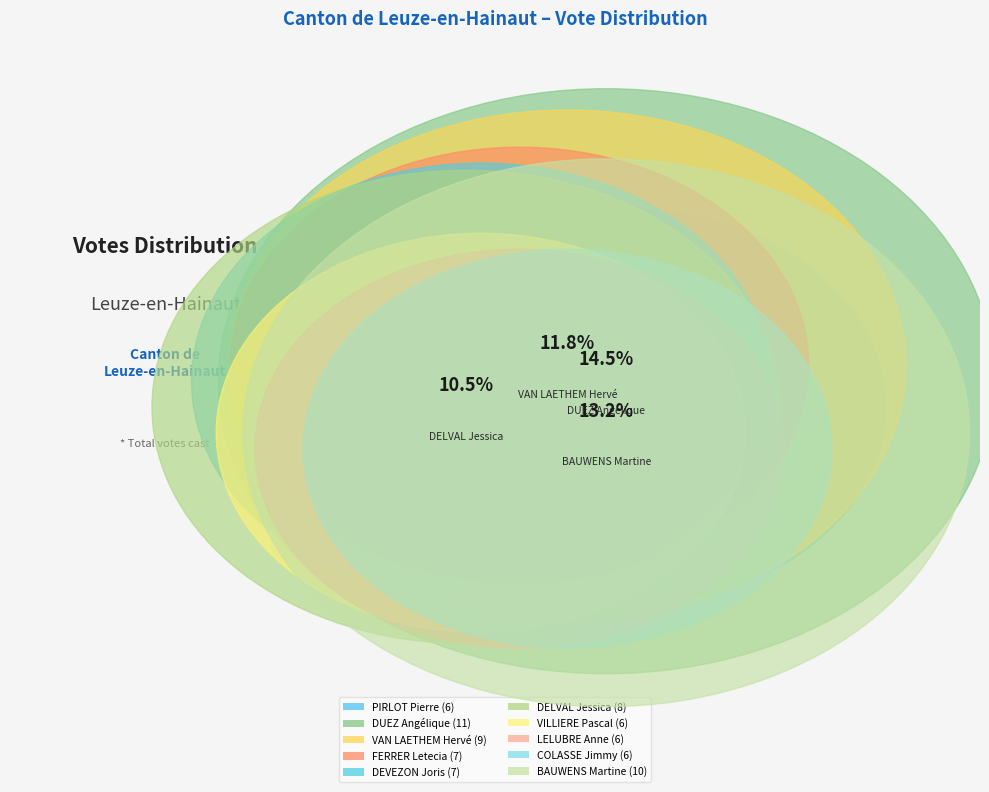

How many slices are in this pie chart?

10